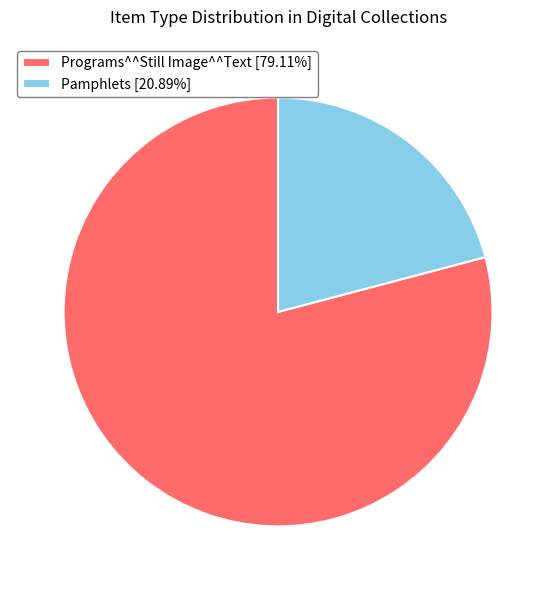

Count the number of slices in the pie.

2